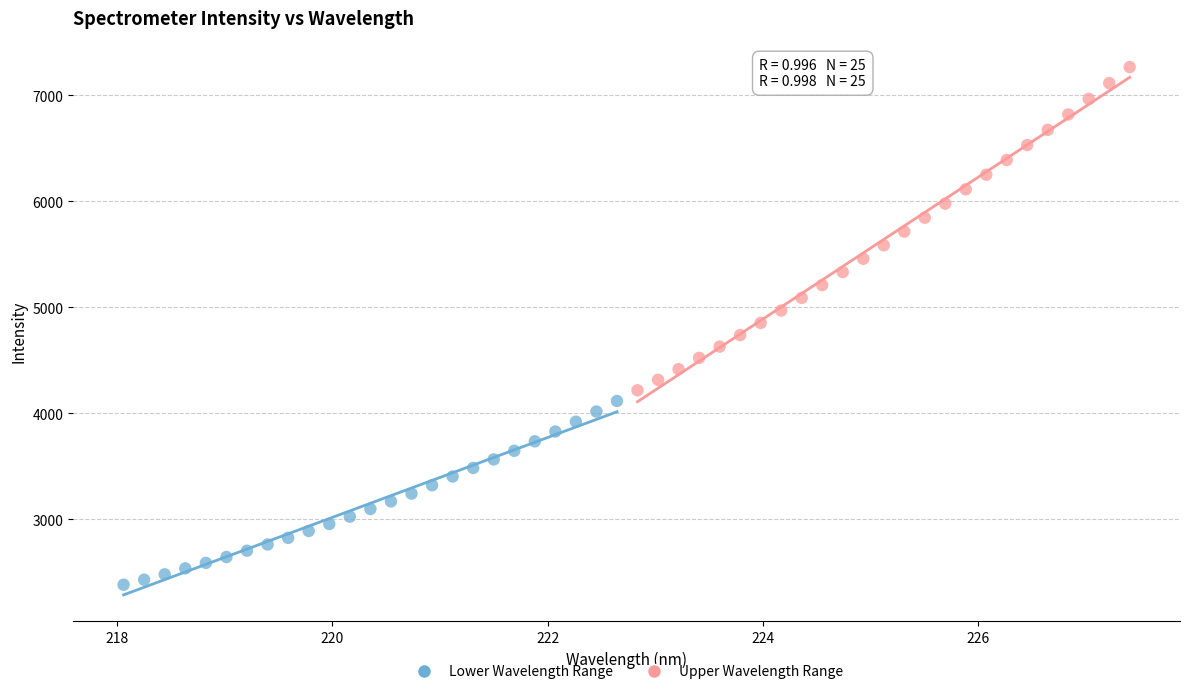

Which series has the largest Y range (max minus min)?

Upper Wavelength Range